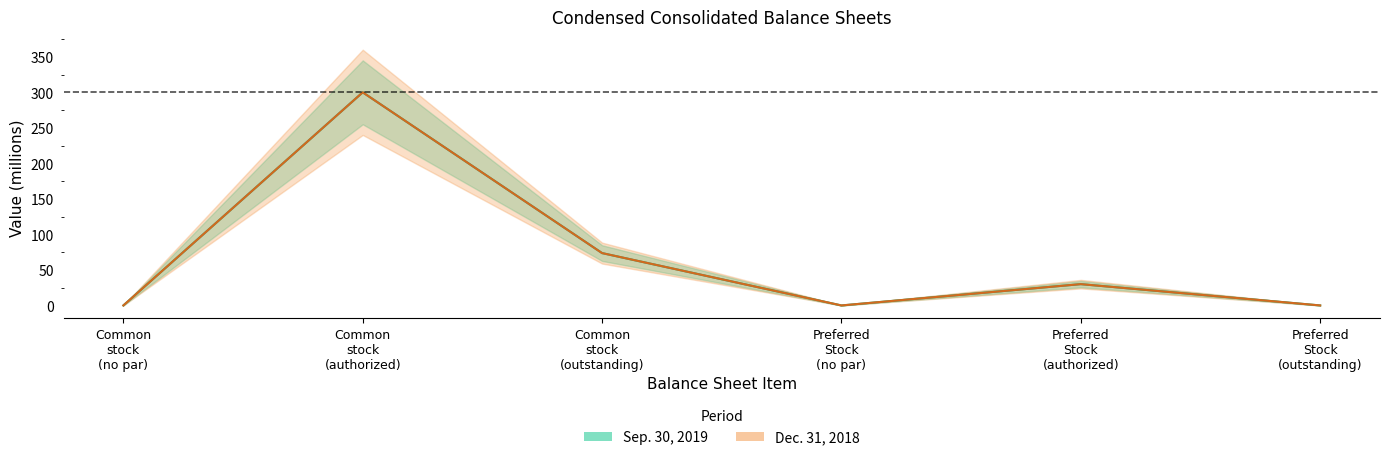

What is the difference between the maximum and second lowest values in the Sep. 30, 2019 series?

300.0